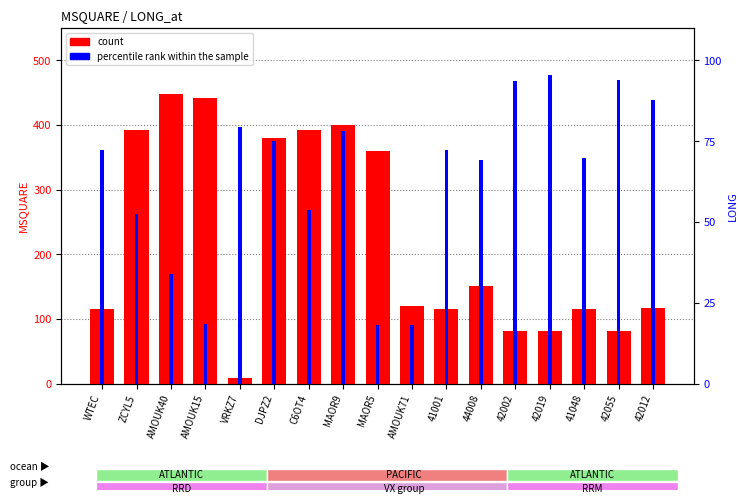

What is the highest value of the percentile rank within the sample series?

95.3